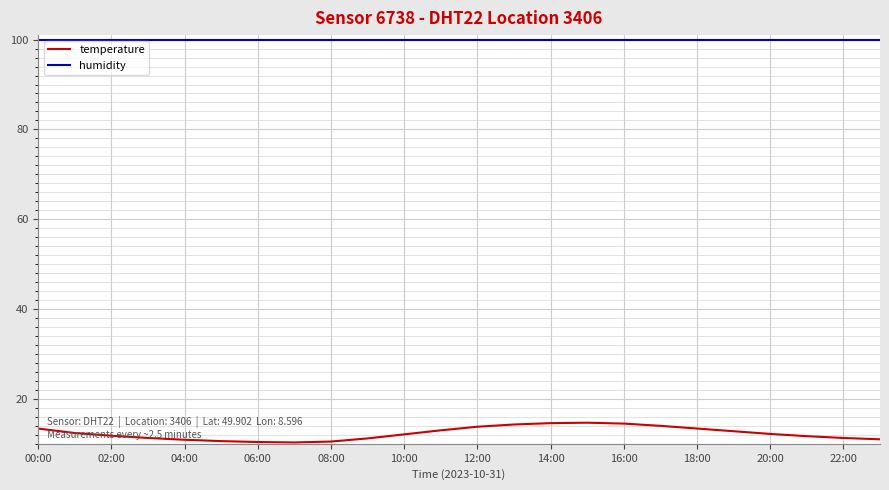

Which series has the largest total across all categories?

humidity